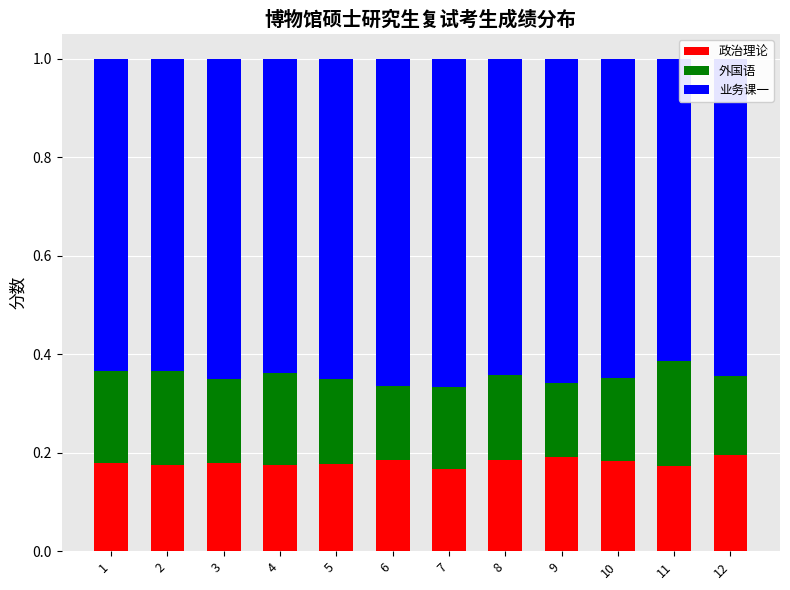

What is the sum of the 政治理论 values at 9 and 11?

0.4